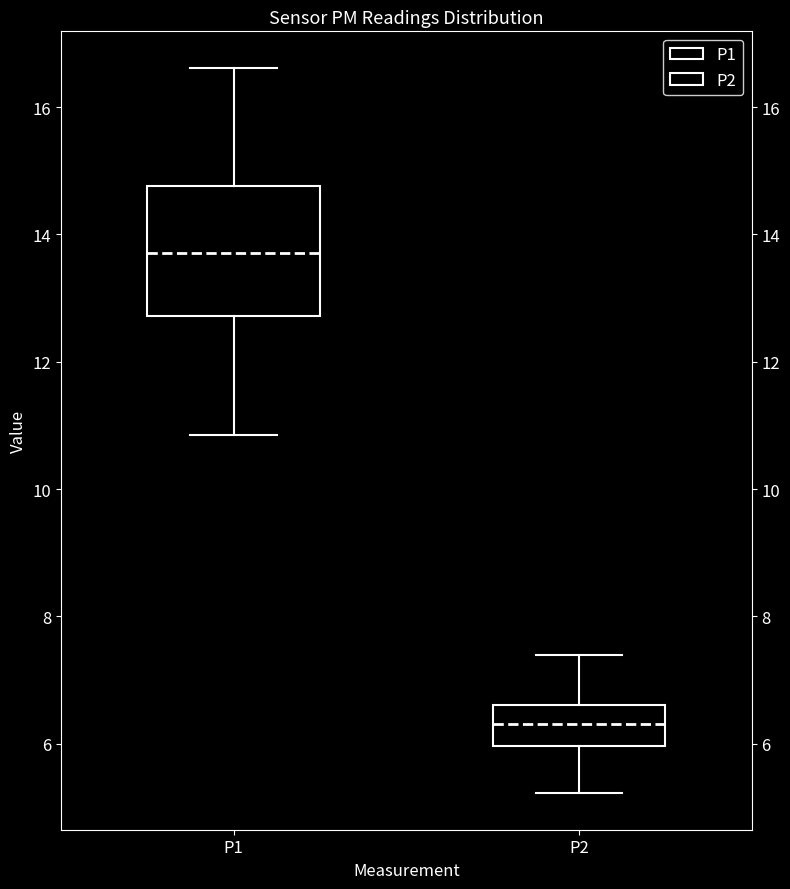

Which box has the lowest median line?

P2